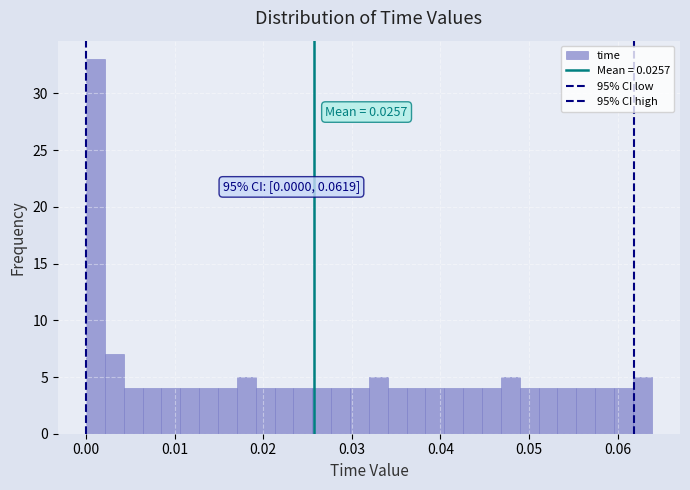

Read against the x-axis, roughly where is the centre of the tallest bar?

0.001